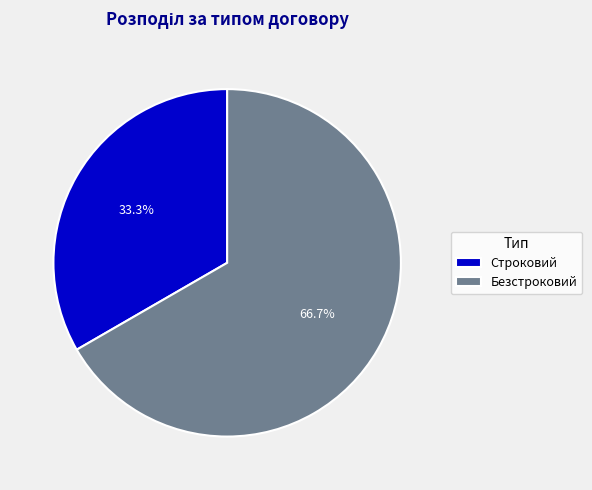

Between Строковий and Безстроковий, which is larger?

Безстроковий